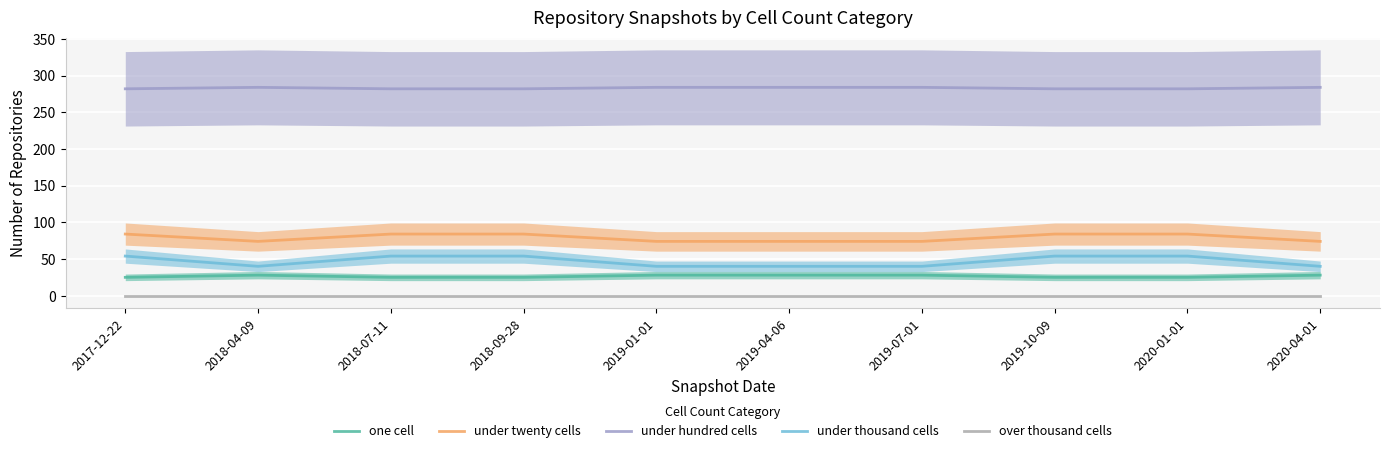

What position from the right is 2019-10-09?

3